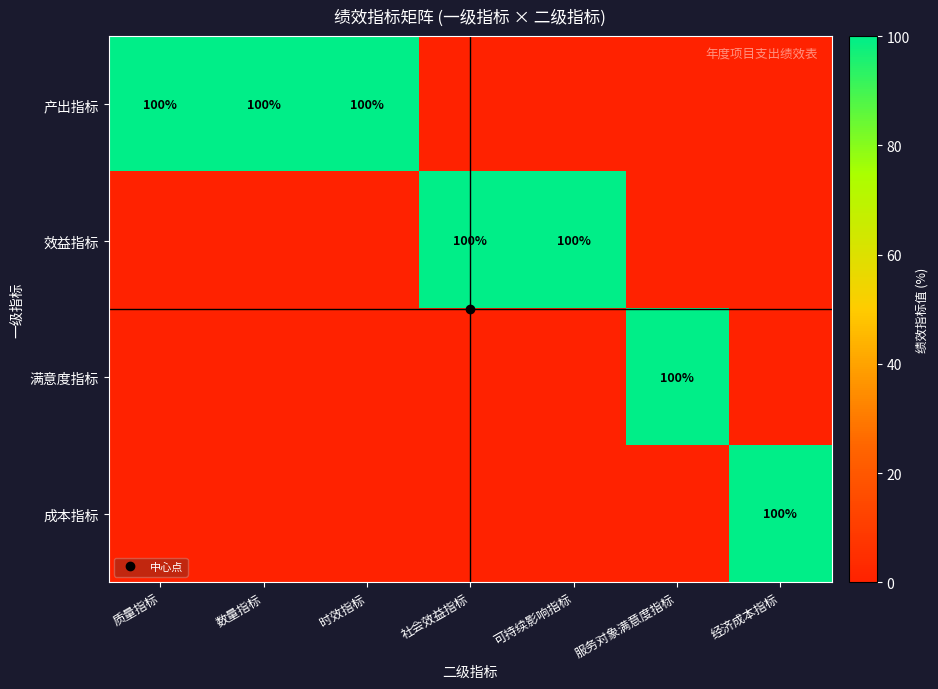

Where is 效益指标 nearest to the value 50?

质量指标